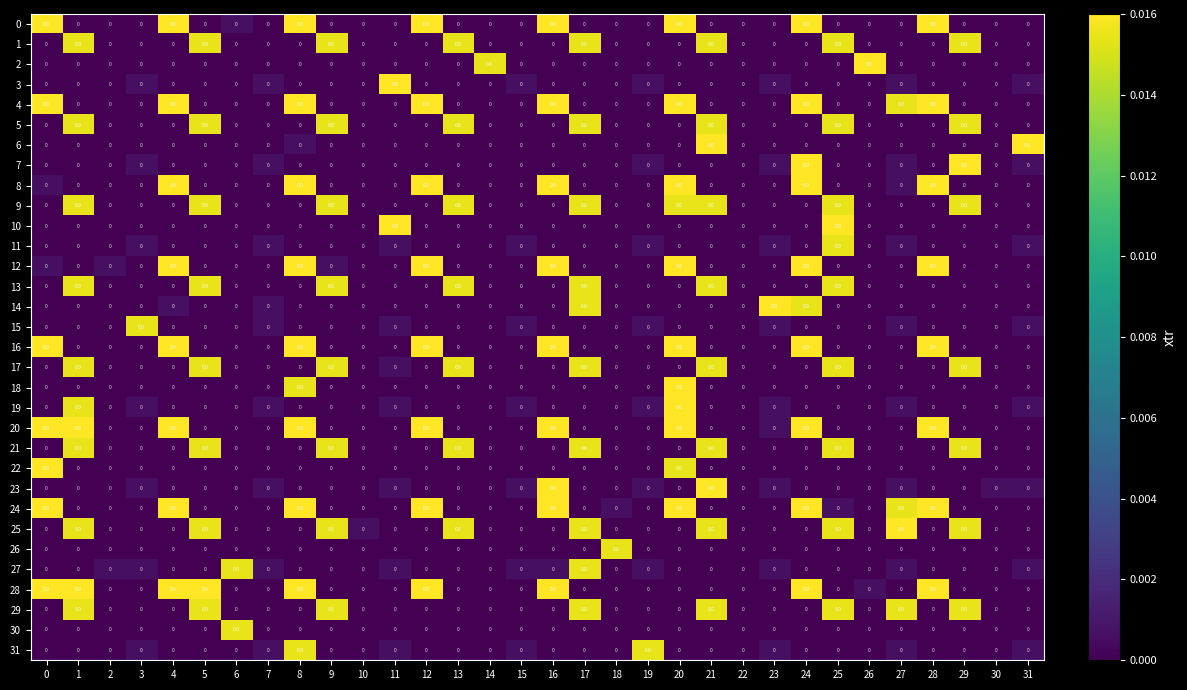

The value of 5 at 21 is 0.0. True or false?

False